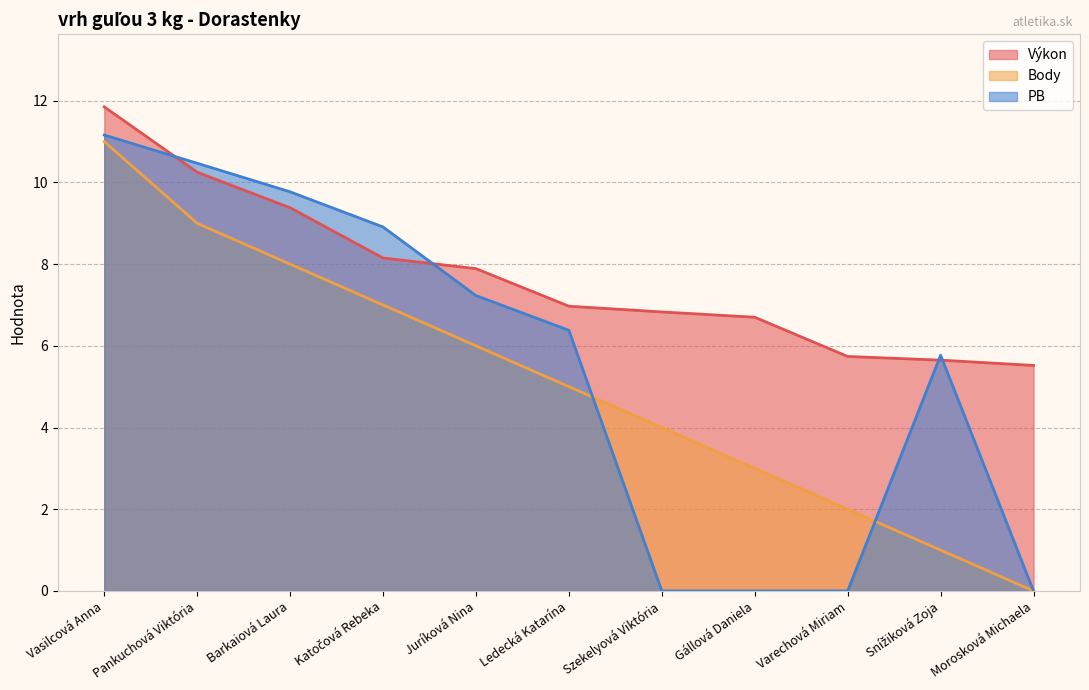

Is the value of Výkon at Pankuchová Viktória greater than the value of Body at Morosková Michaela?

Yes